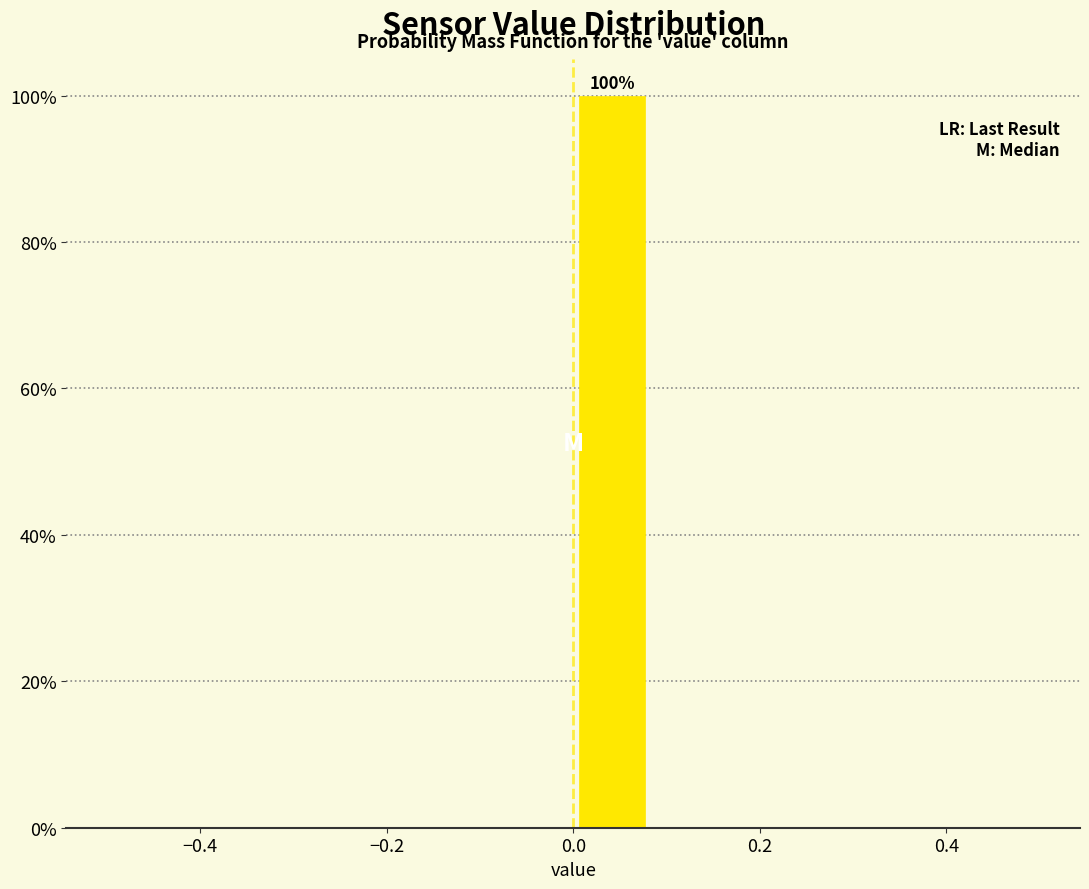

Which range on the x-axis has the tallest bar?

0.00 to 0.08